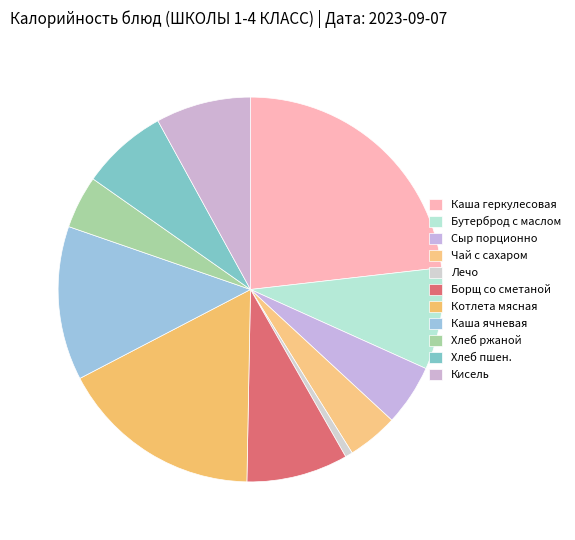

Does Бутерброд с маслом represent more than half of the total?

No